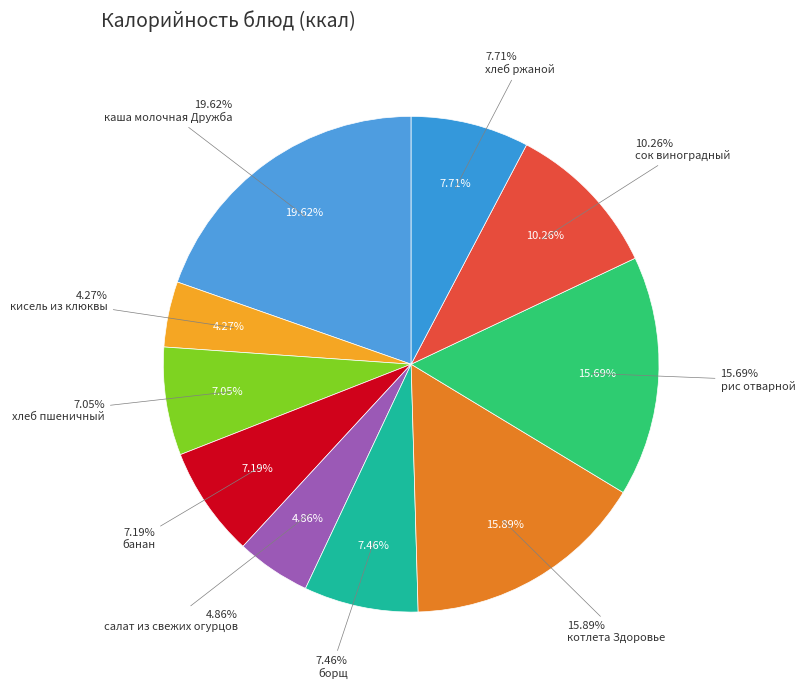

Which has a higher value, хлеб ржаной or хлеб пшеничный?

хлеб ржаной